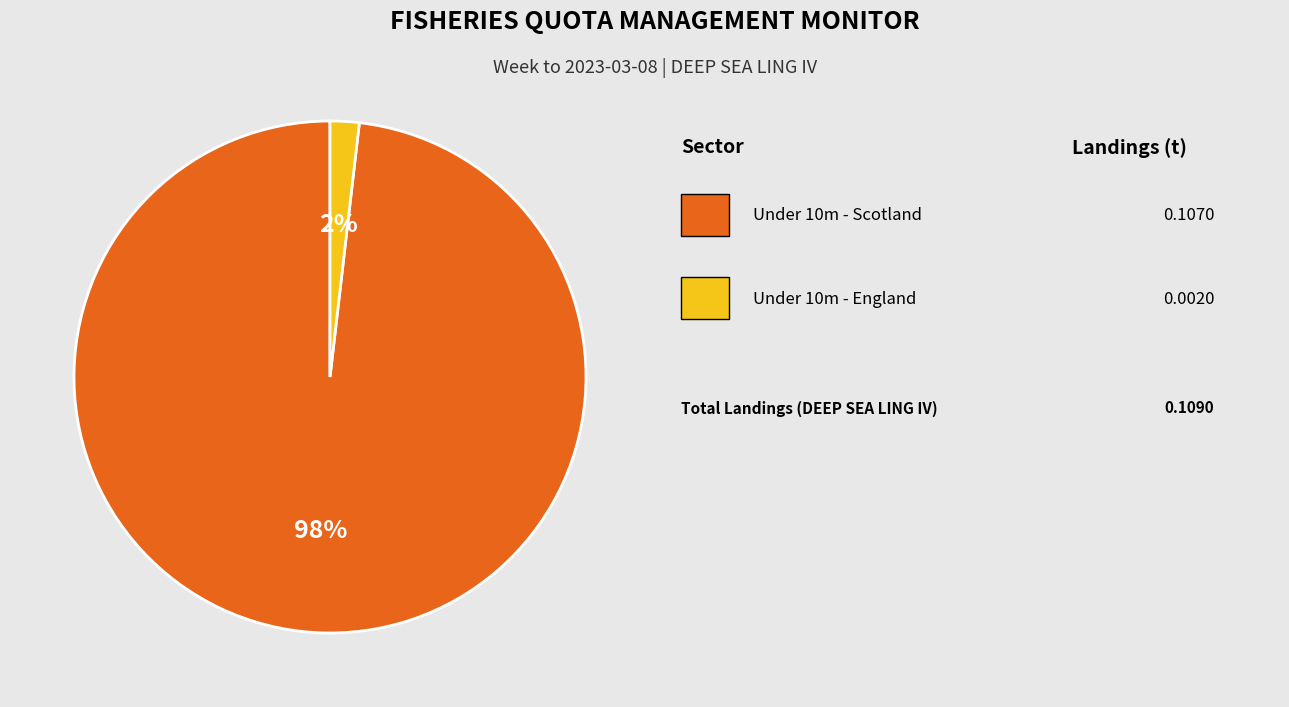

How many slices are in this pie chart?

2